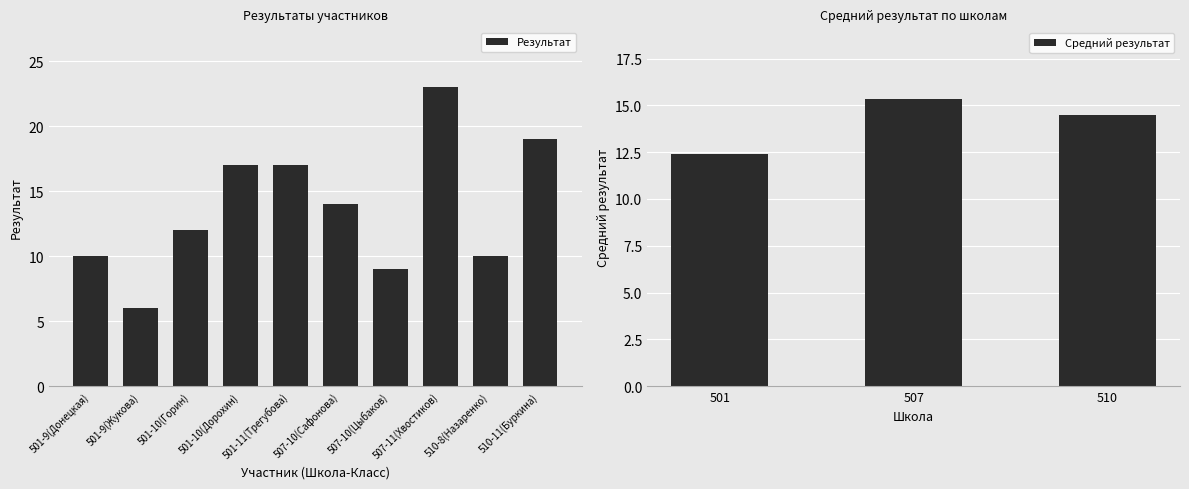

What is the minimum value for Результат?

6